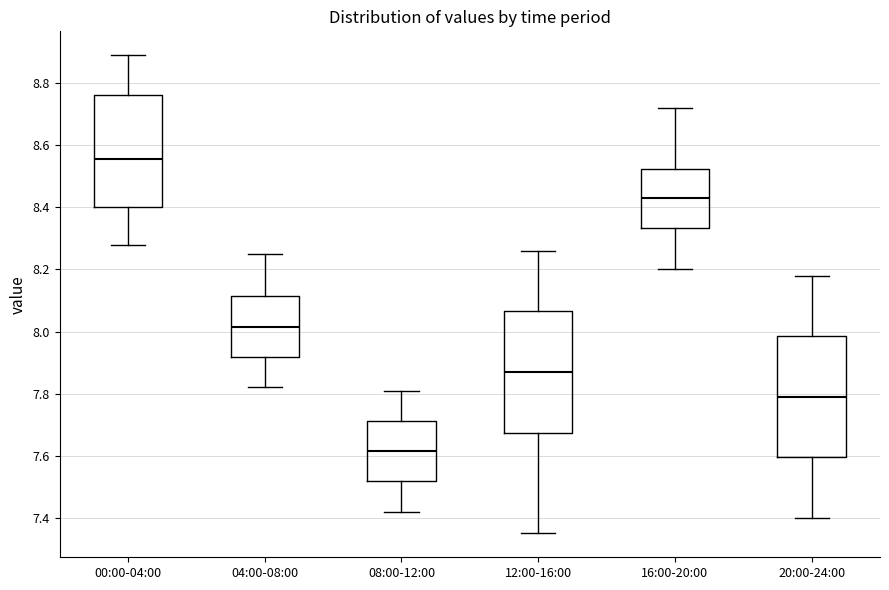

Reading left to right, transcribe this box plot: for each box, give where its median line is, the range the box spans, and where its two whiskers end, as read against the y-axis. The values are not printed on the chart, so give them approximately, as read against the axis.

00:00-04:00: median 8.56, box 8.40 to 8.76, whiskers 8.28 to 8.90
04:00-08:00: median 8.02, box 7.92 to 8.12, whiskers 7.82 to 8.26
08:00-12:00: median 7.62, box 7.52 to 7.72, whiskers 7.42 to 7.82
12:00-16:00: median 7.88, box 7.68 to 8.06, whiskers 7.36 to 8.26
16:00-20:00: median 8.44, box 8.34 to 8.52, whiskers 8.20 to 8.72
20:00-24:00: median 7.80, box 7.60 to 7.98, whiskers 7.40 to 8.18